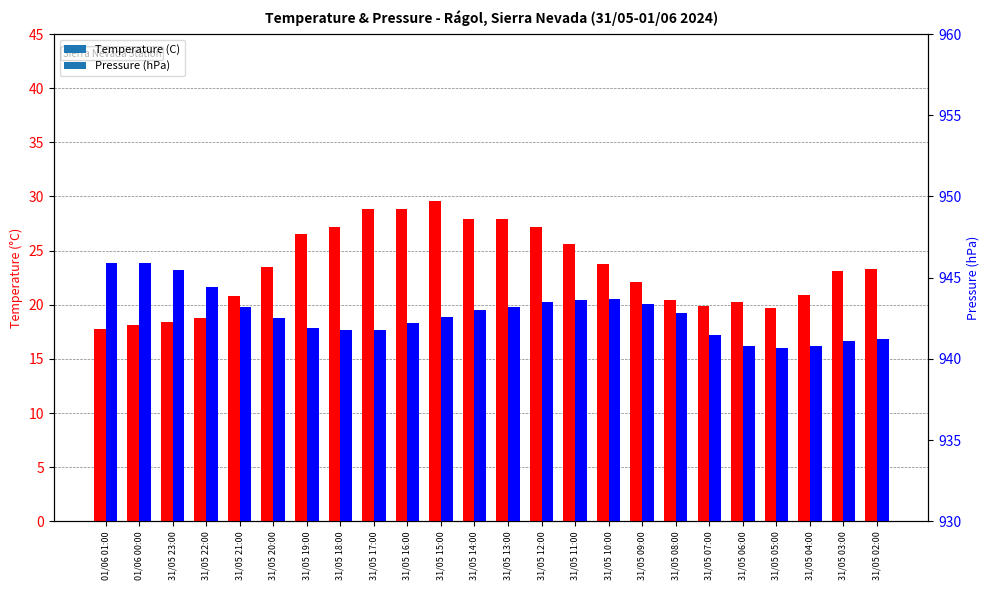

What is the label of the 24th bar from the left?

31/05 02:00